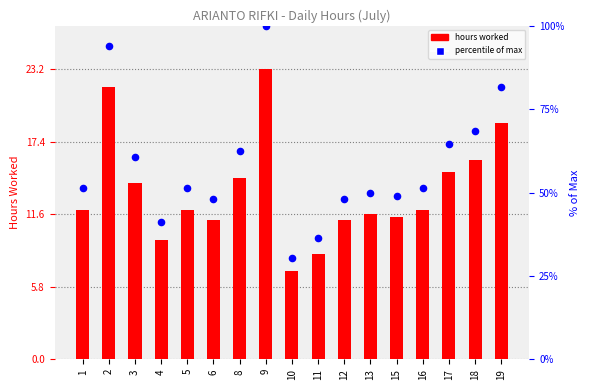

Which series has the largest total across all categories?

% of Max